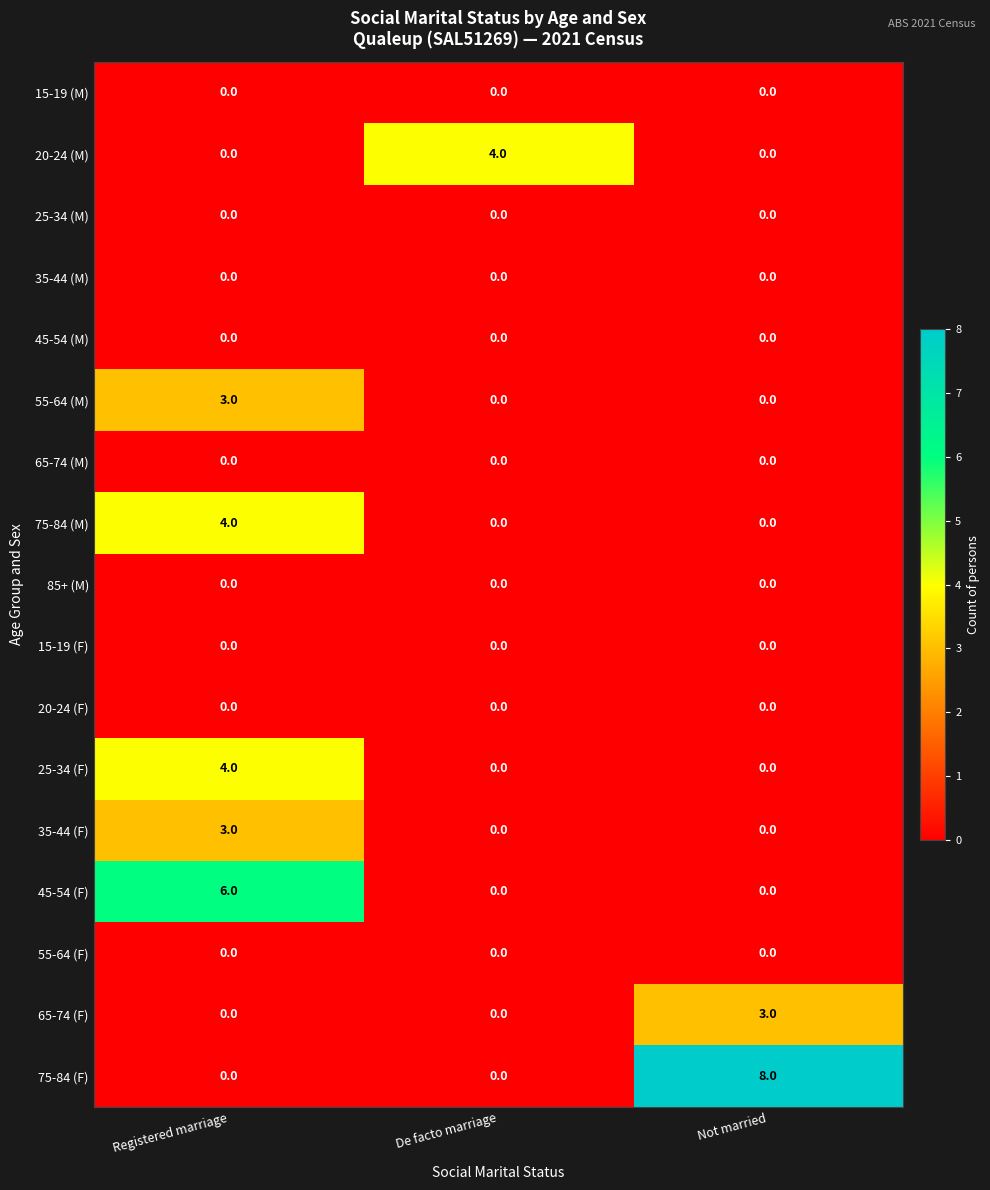

The 45-54 (F) series shows 6 at Registered marriage. True or false?

True